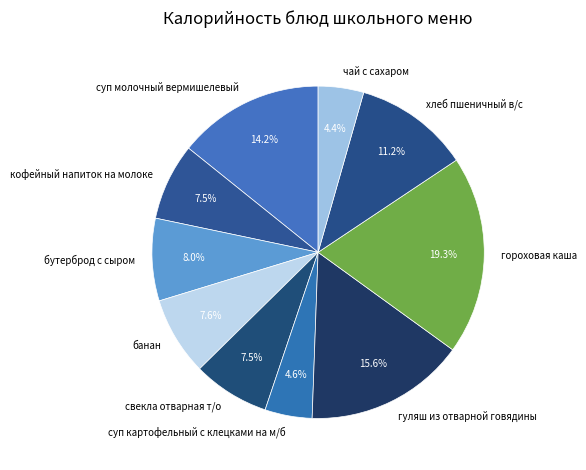

What percentage is the суп картофельный с клецками на м/б slice, to the nearest percent?

5%